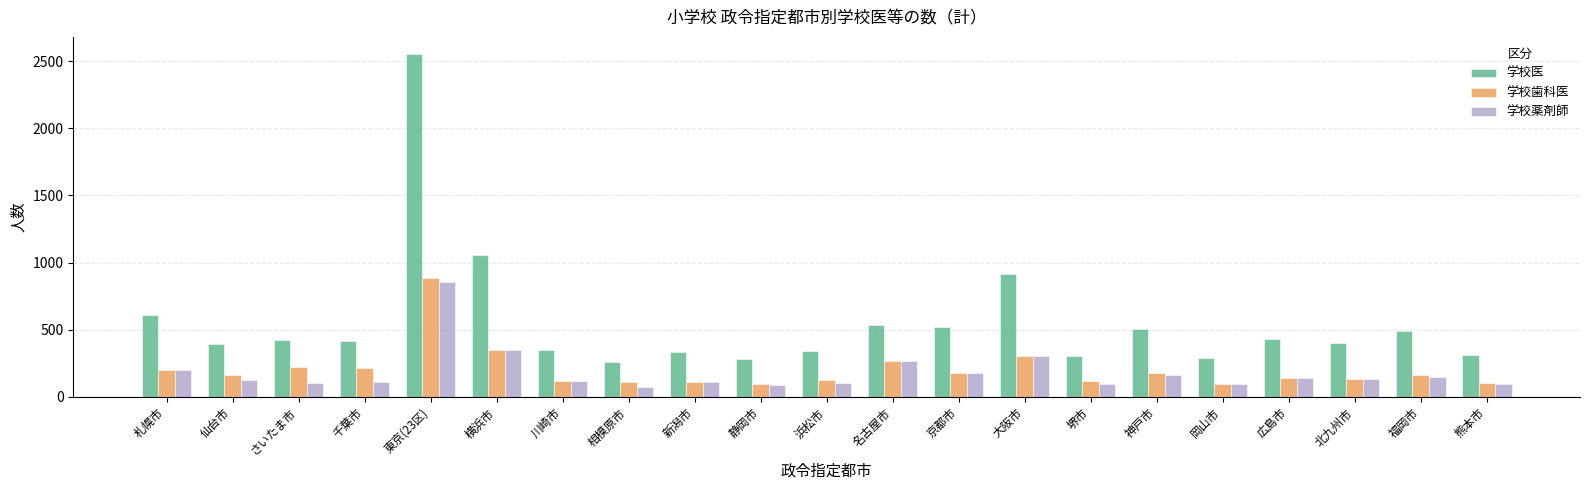

At how many categories does at least one series exceed 1196?

1